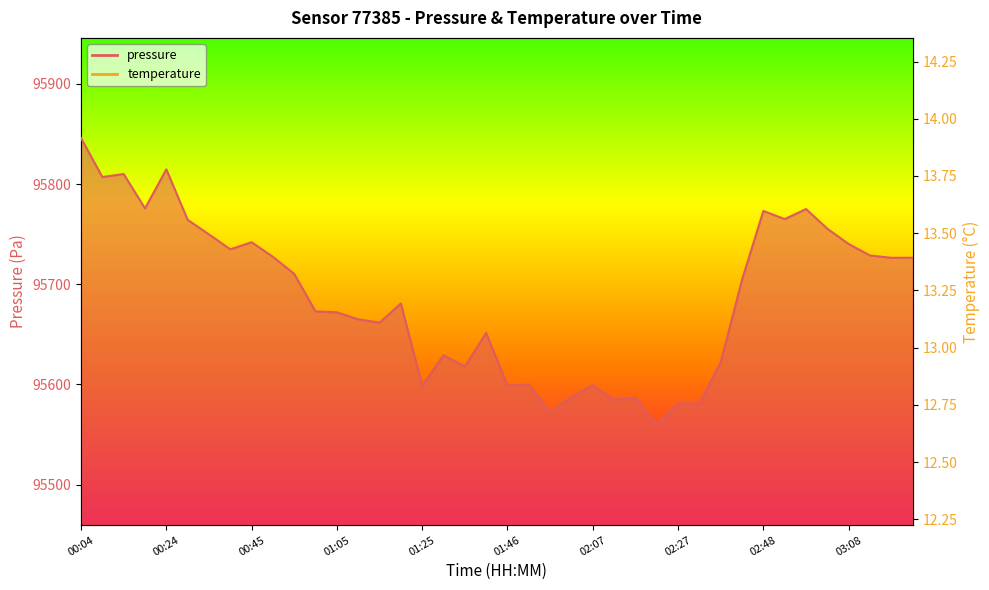

The temperature series shows 12.7 at 03:03. True or false?

True